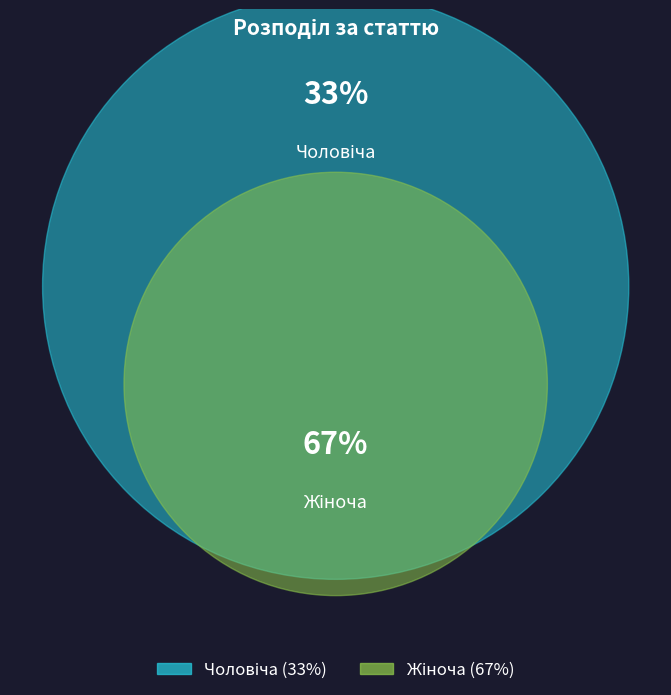

Which category has the biggest portion of the pie?

Жіноча